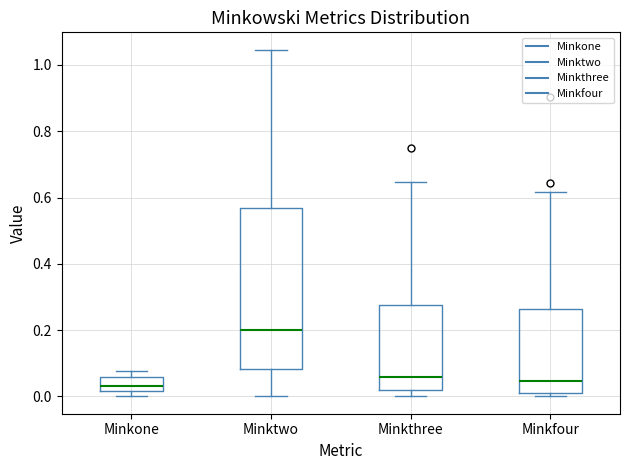

Reading left to right, read every box against the y-axis: the position of its median line, the range the box covers, and the ends of its whiskers. The values are not printed on the chart, so give them approximately, as read against the axis.

Minkone: median 0.04, box 0.02 to 0.06, whiskers 0.00 to 0.08
Minktwo: median 0.20, box 0.08 to 0.56, whiskers 0.00 to 1.04
Minkthree: median 0.06, box 0.02 to 0.28, whiskers 0.00 to 0.64
Minkfour: median 0.04, box 0.00 to 0.26, whiskers 0.00 (just below the box's lower edge) to 0.62